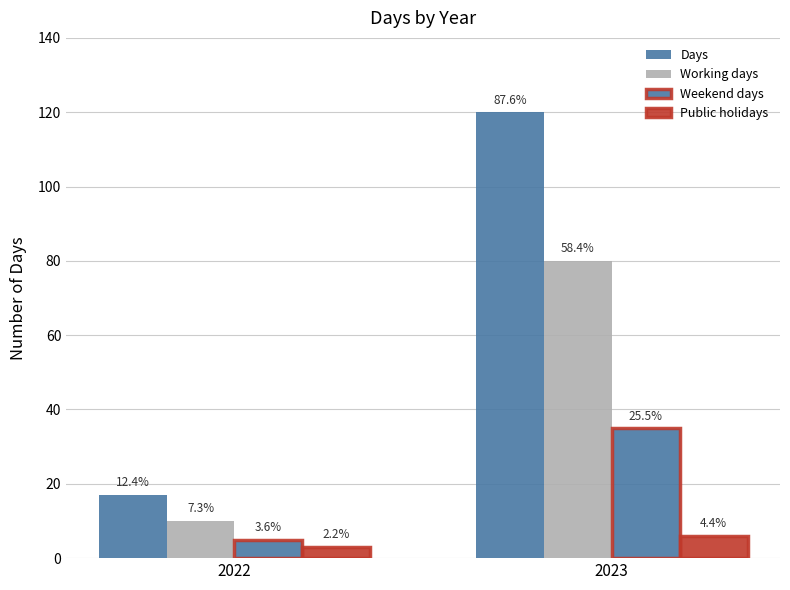

Rank the categories by Weekend days value from highest to lowest.

2023, 2022